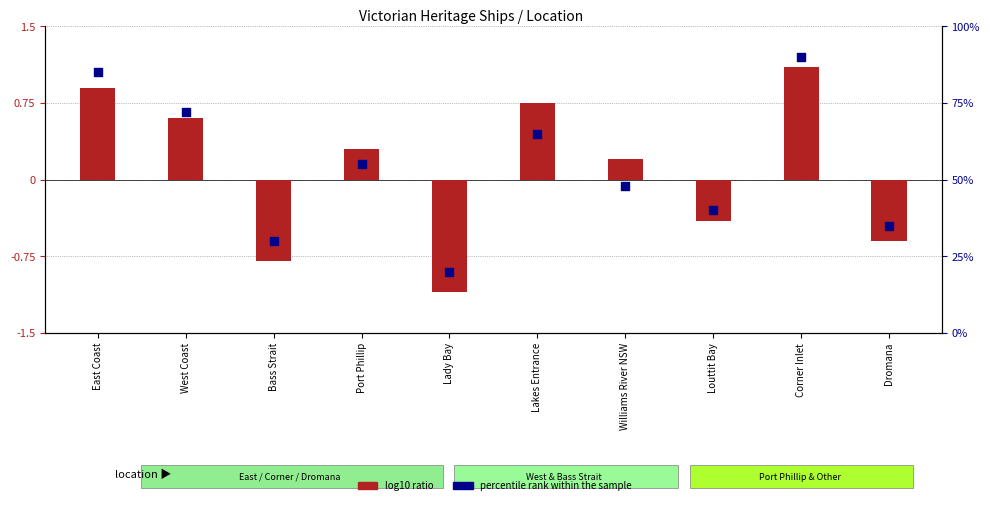

What is the total value across all series at Corner Inlet?

91.1